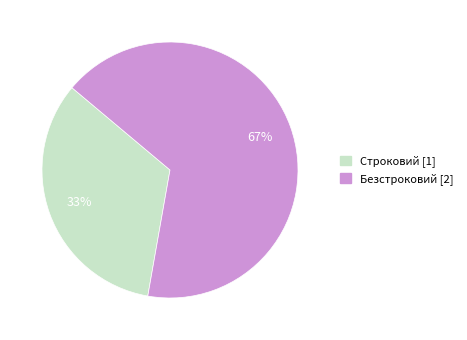

Combined, do Безстроковий and Строковий account for over 50%?

Yes